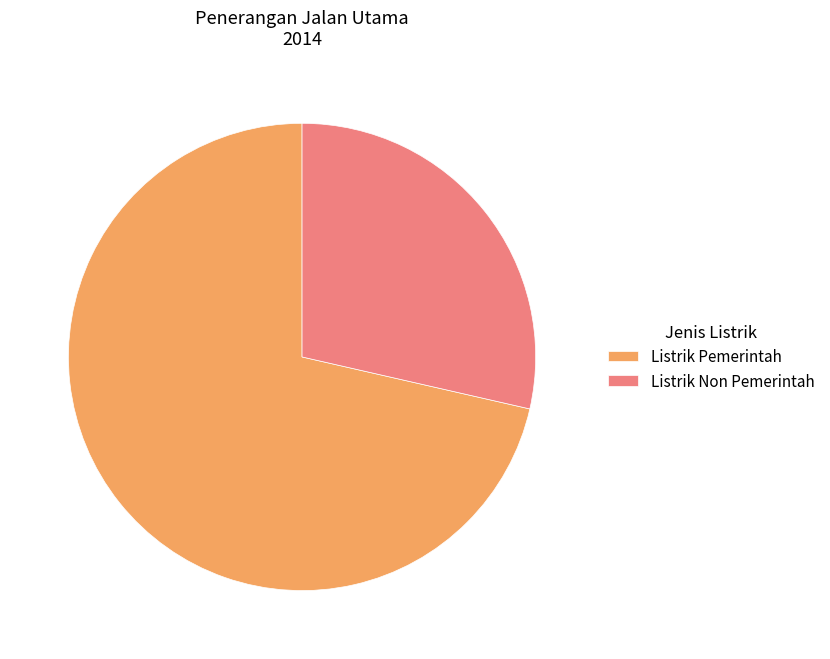

Do Listrik Non Pemerintah and Listrik Pemerintah together represent more than half of the pie?

Yes